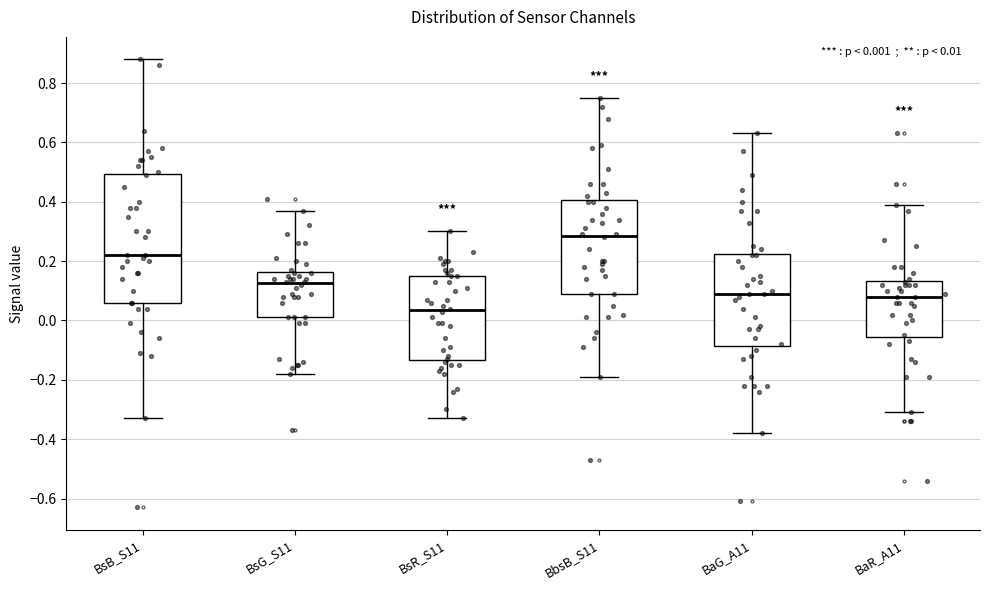

Which box's median line is the lowest?

BsR_S11